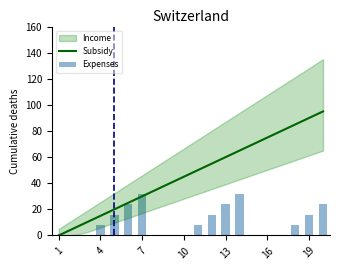

At how many categories does at least one series exceed 11?

17